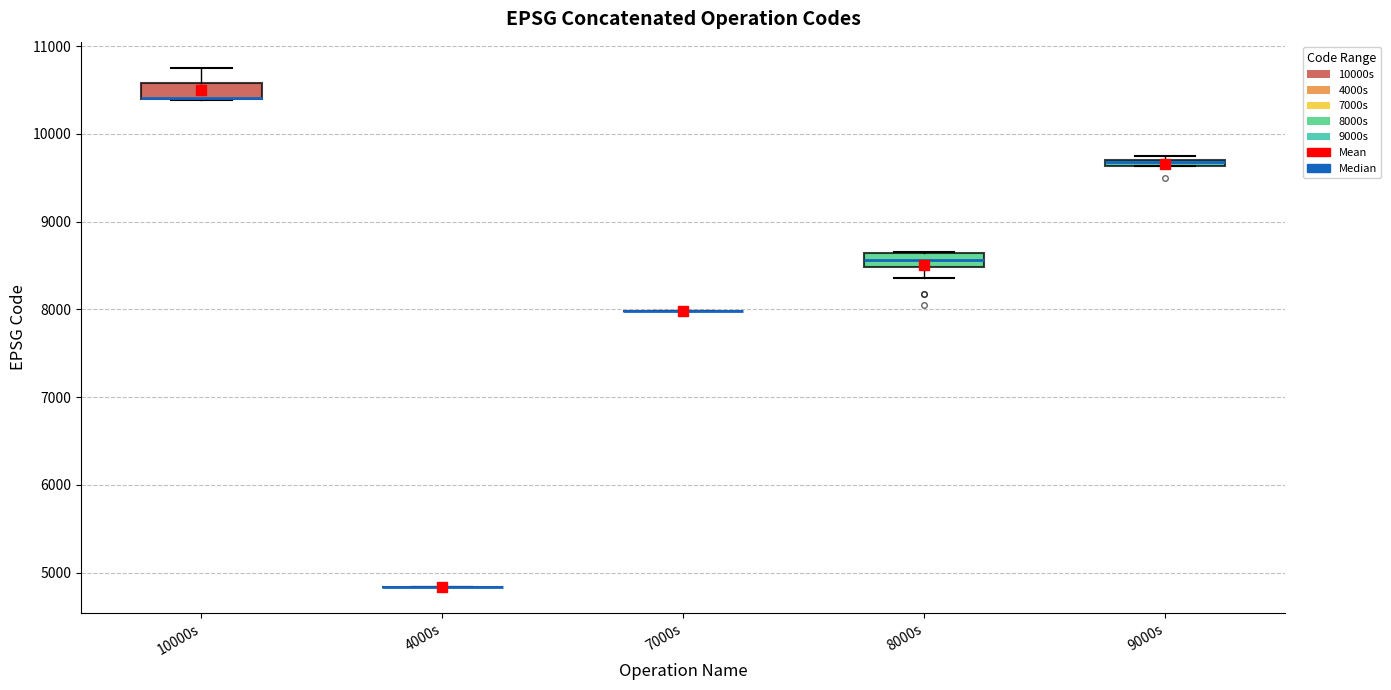

Where is the lower edge of the box for 10000s on the y-axis? The values are not printed on the chart, so give them approximately, as read against the axis.

10400